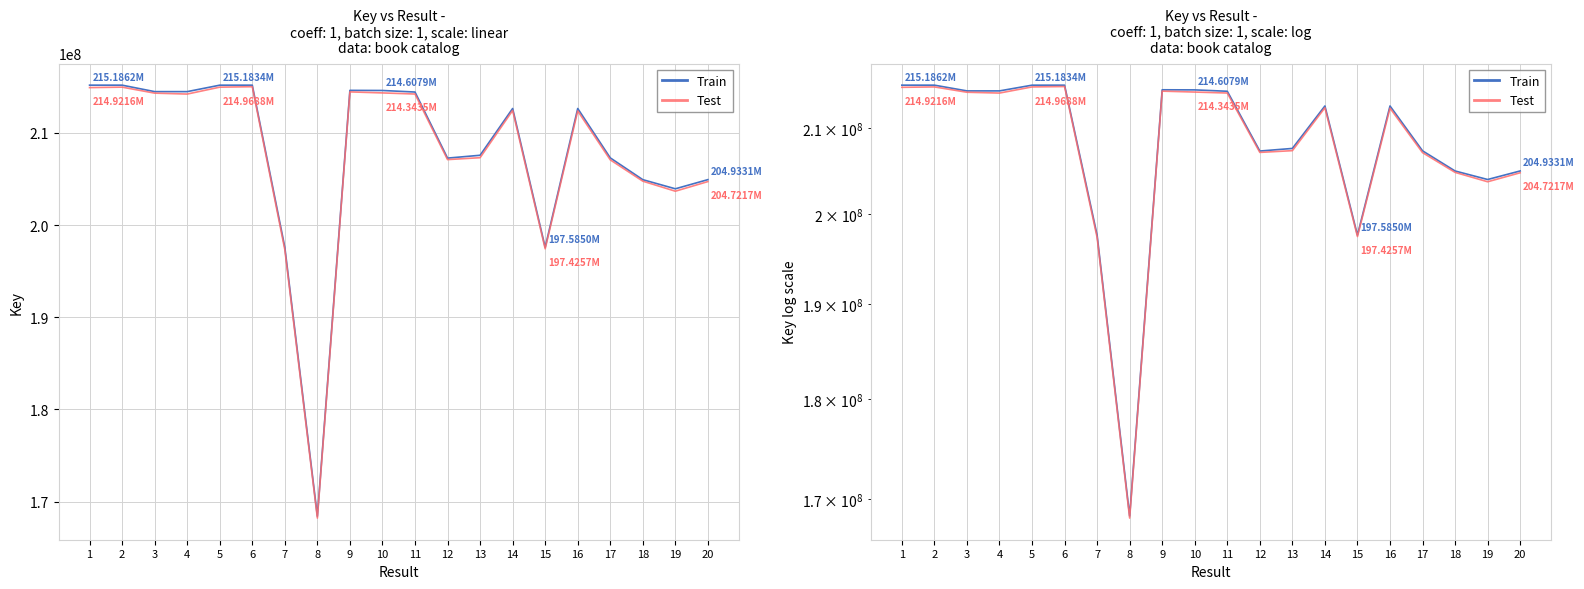

What is the highest value of the Train series?

215186173.0